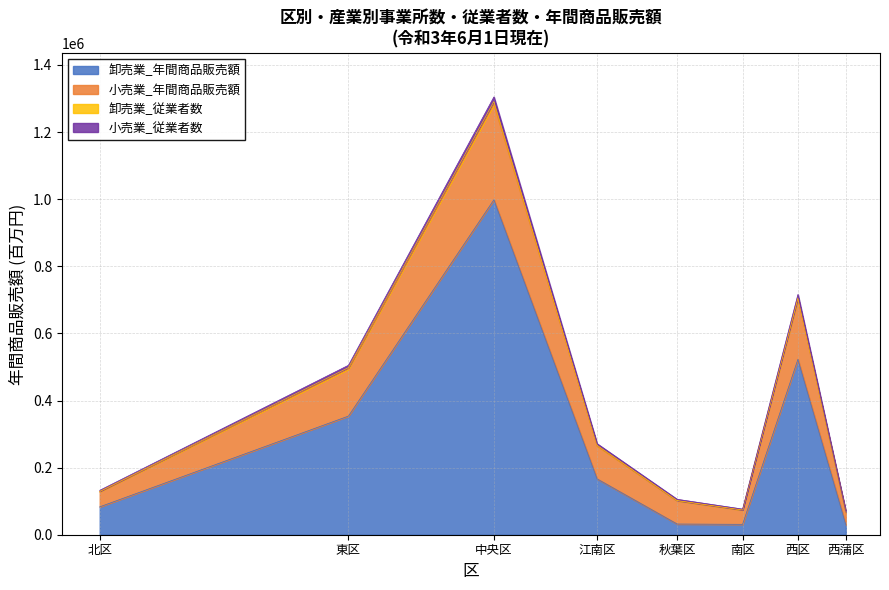

What is the minimum value for 小売業_従業者数?

66407